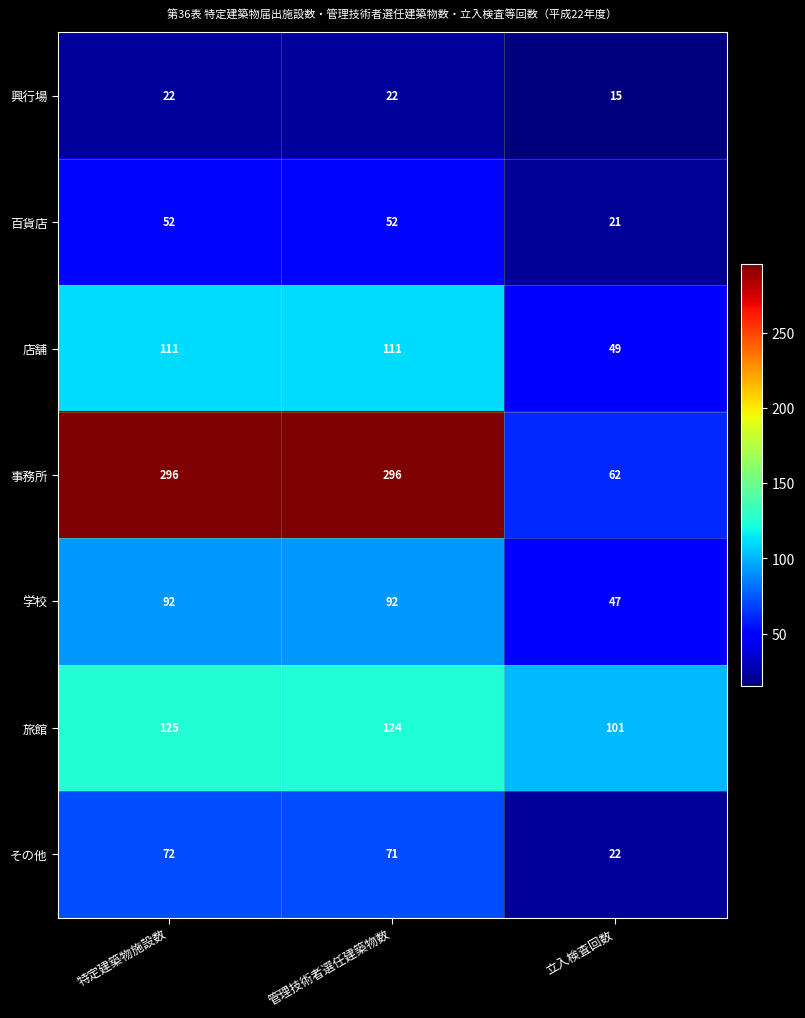

How many 学校 values are between 47 and 92?

3